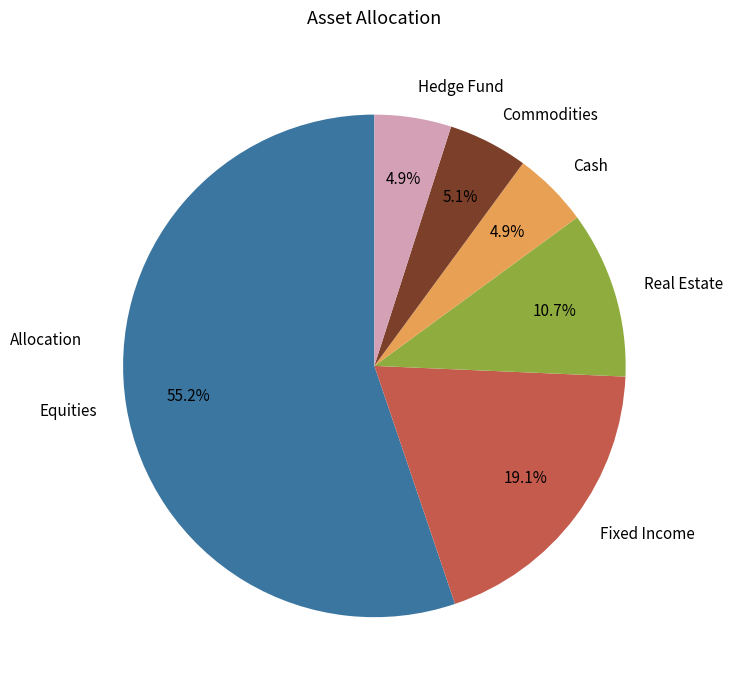

How many slices are in this pie chart?

6